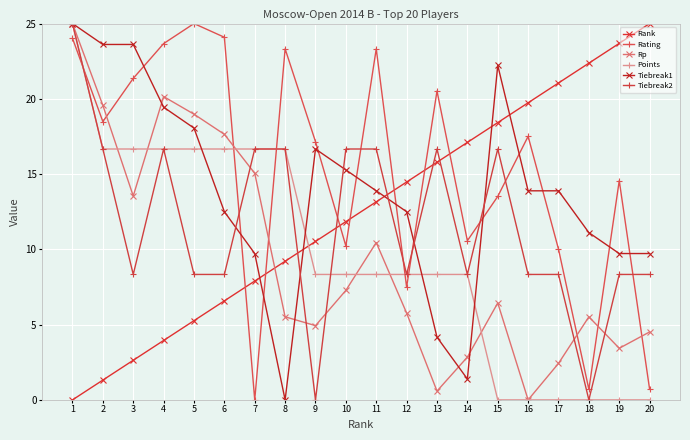

Does the chart have visible grid lines?

Yes